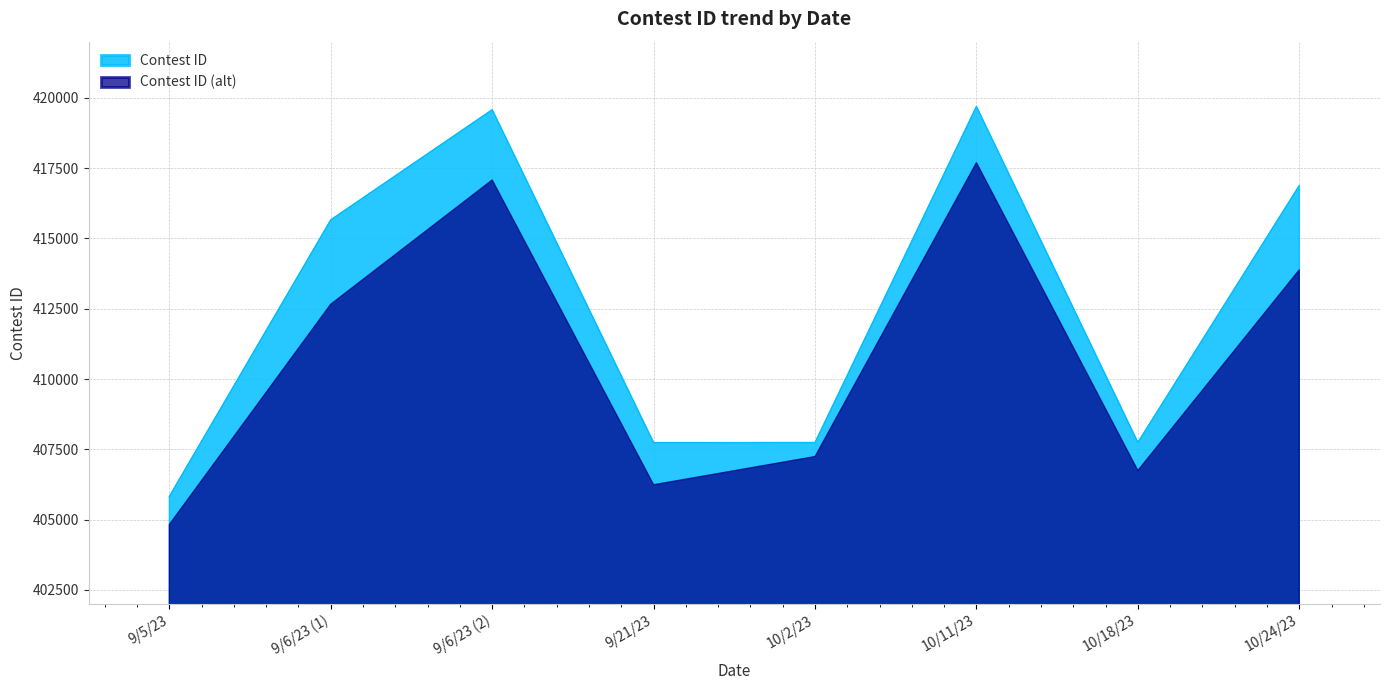

Where does the data first go above 415661?

9/6/23 (2)